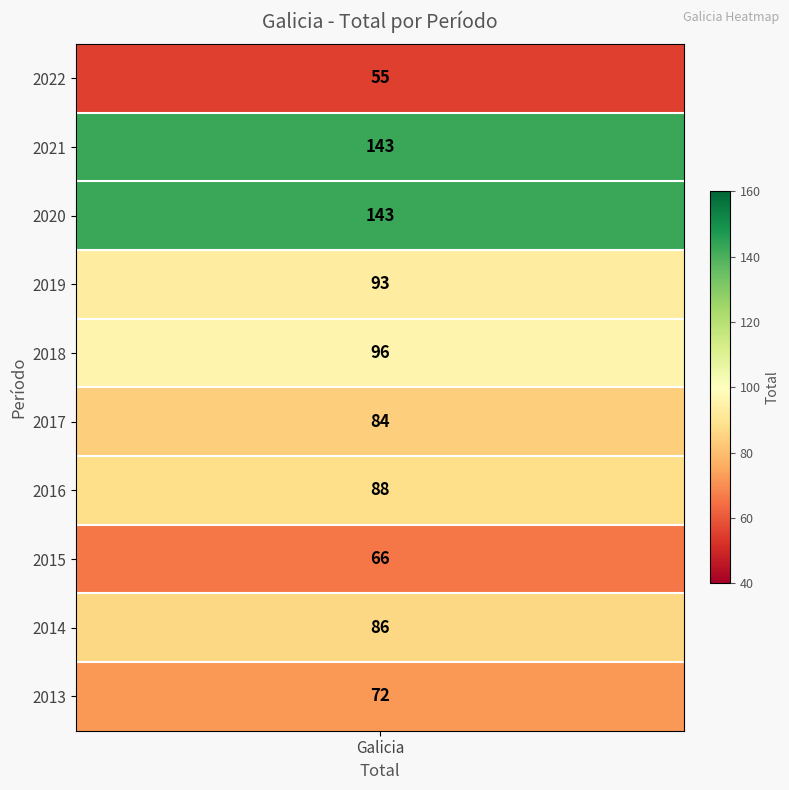

What value does the data have at 2021, to the nearest 10?

140